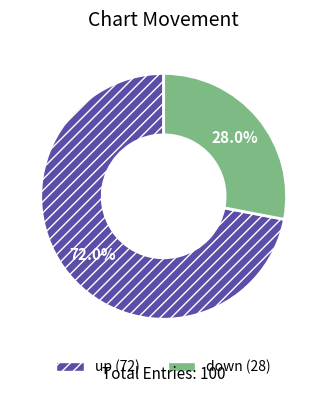

What is the ratio of the value at down to the value at up?

0.4